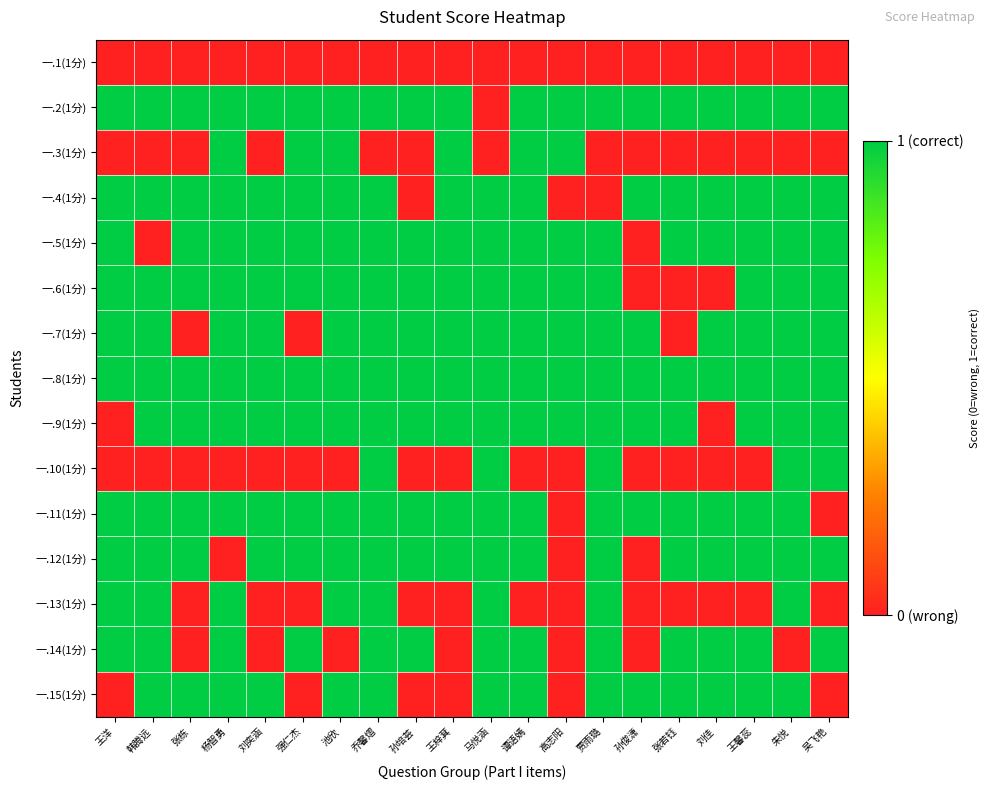

Between 孙培荟 and 谭语嫣, which is larger?

孙培荟